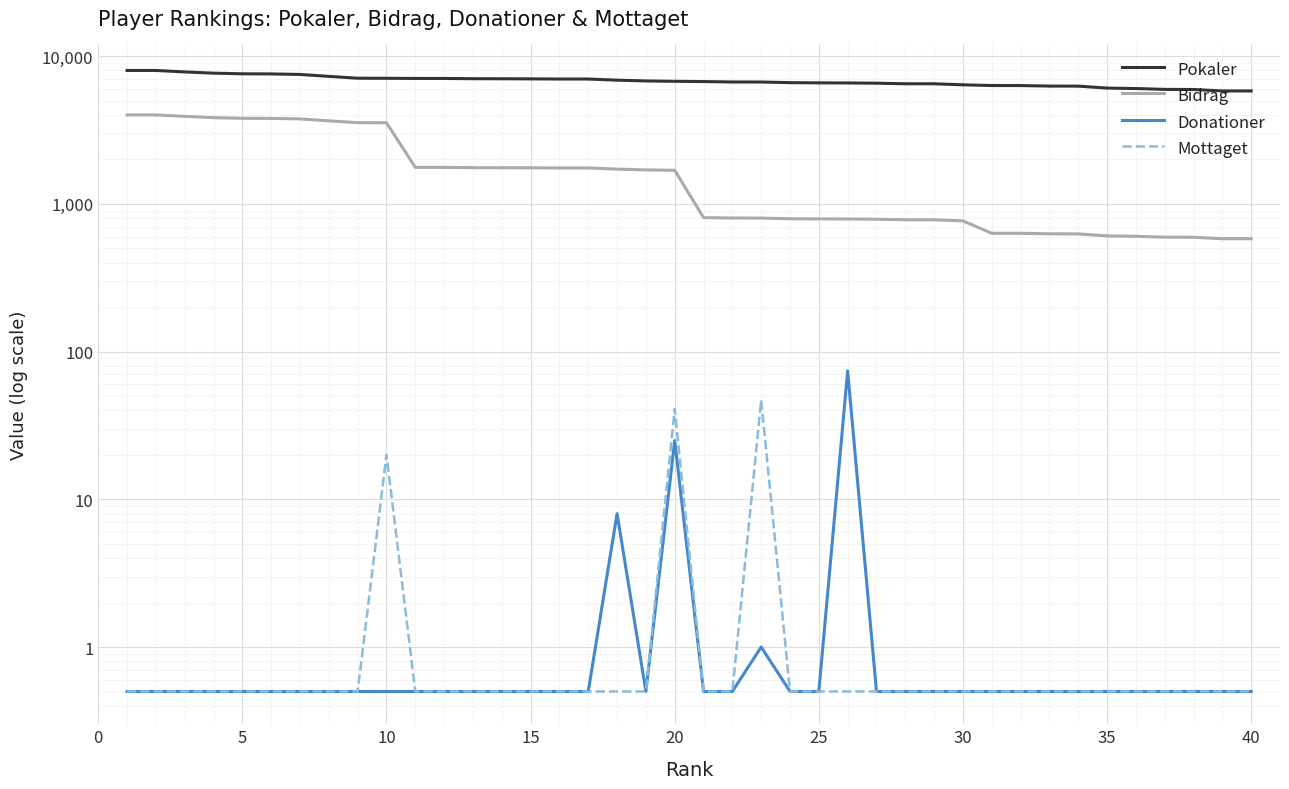

Which series has the largest total across all categories?

Pokaler